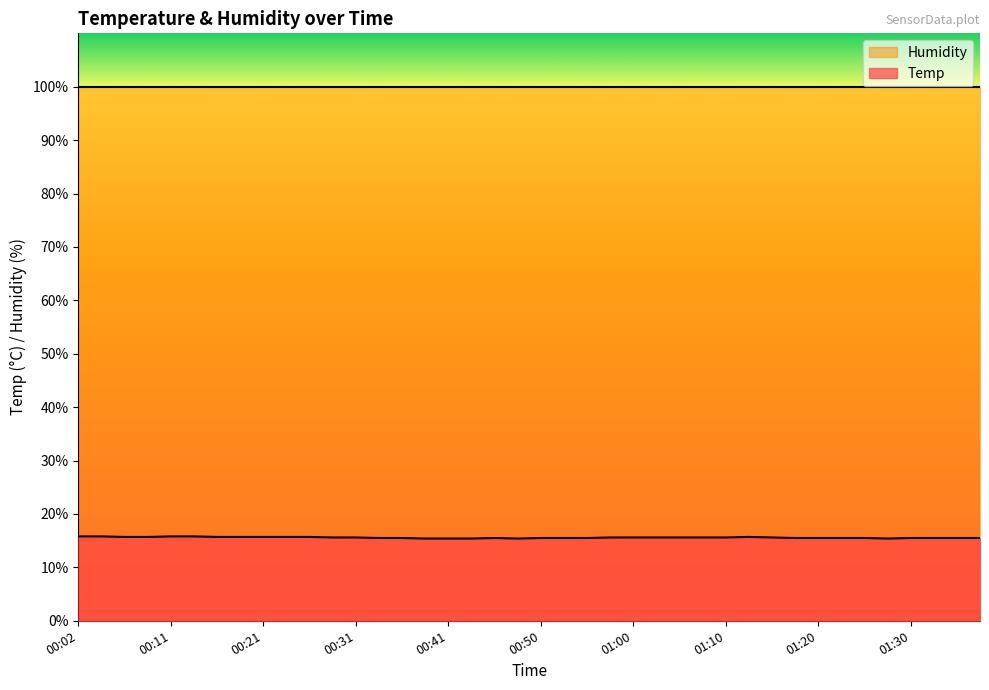

True or false: the data shows 15.4 at 00:43.

True